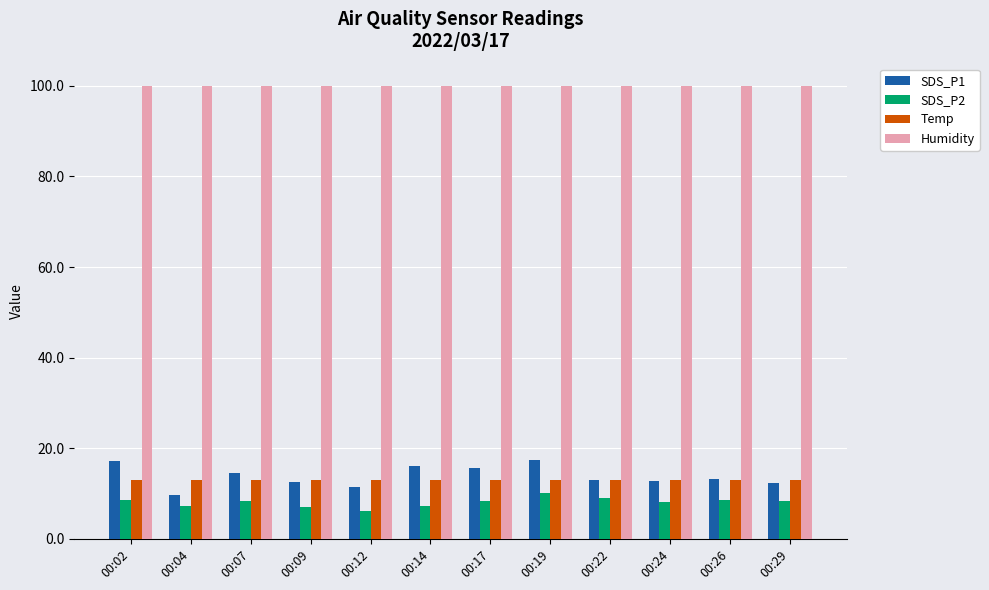

Is the value of Humidity at 00:07 greater than the value of Temp at 00:17?

Yes